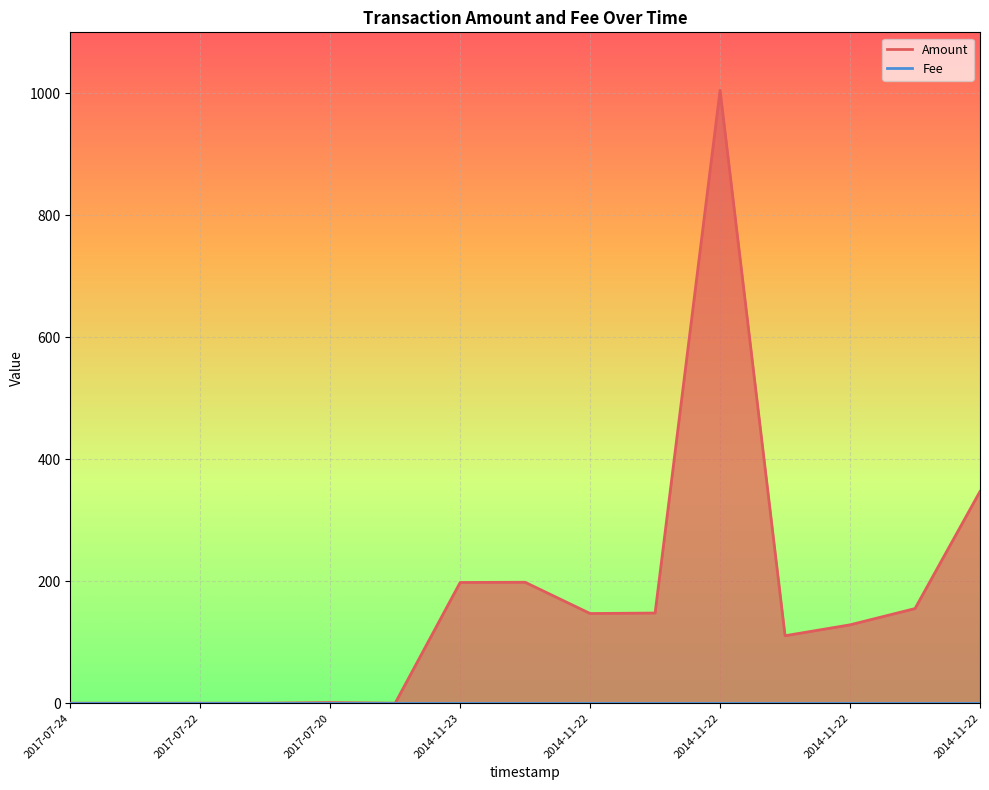

The value at 2017-07-24 is -613.8. True or false?

False